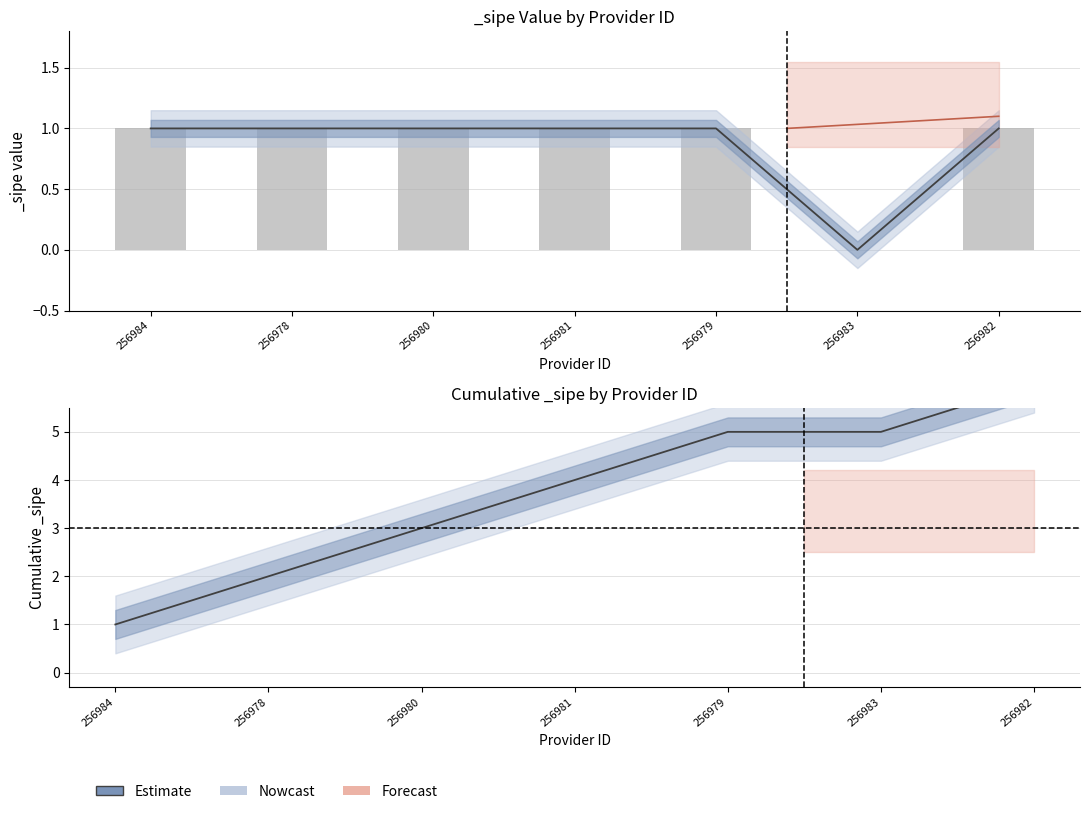

What is the change in value from 256981 to 256983?

-1